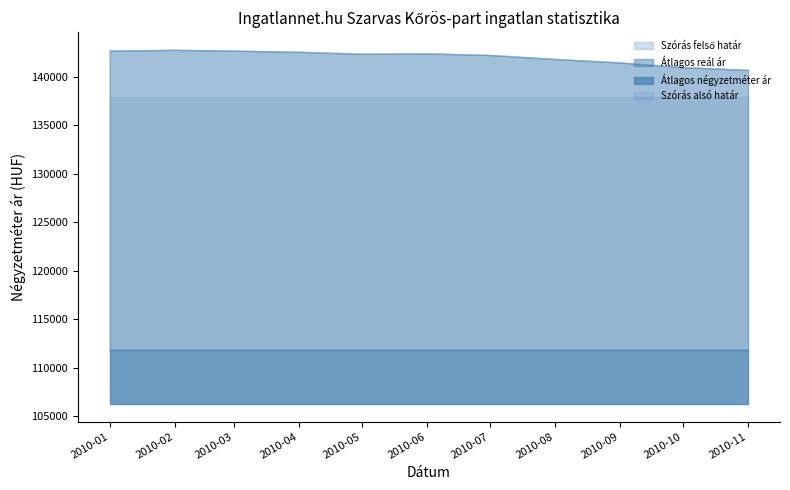

What is the approximate value of Átlagos reál ár at 2010-03, to the nearest 50?

142700